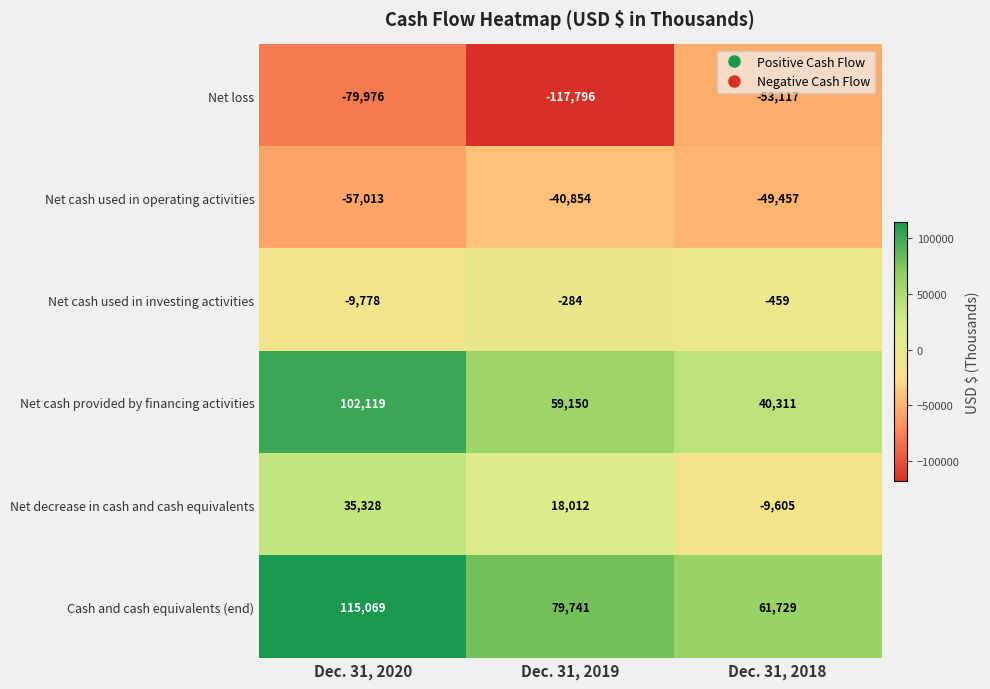

What is the difference between the Net cash provided by financing activities values at Dec. 31, 2020 and Dec. 31, 2018?

61808